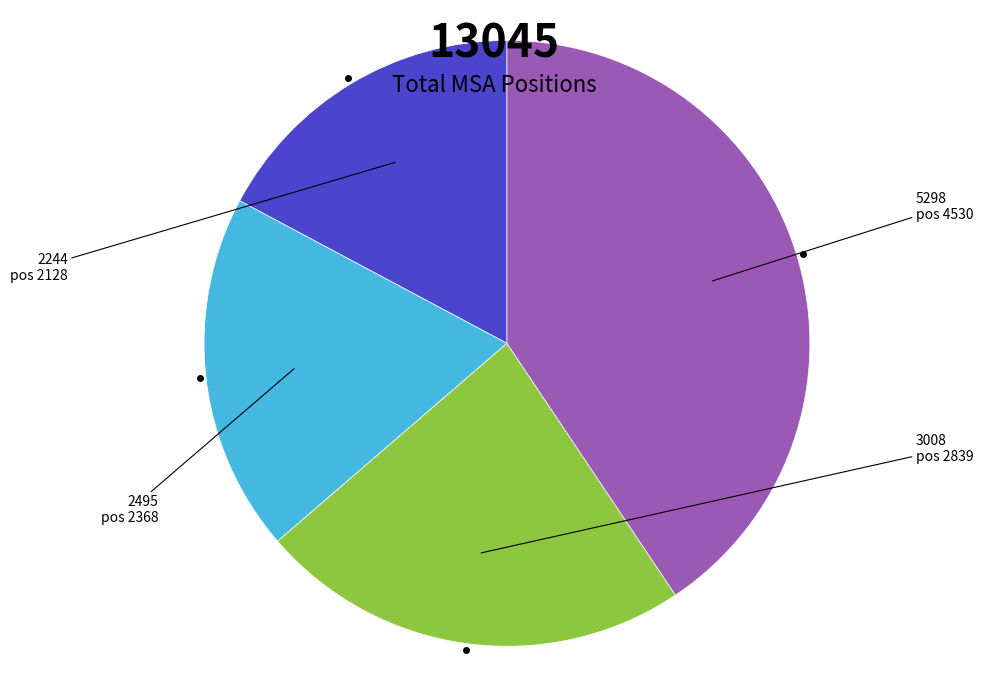

Which category has the smallest portion of the pie?

pos 2128